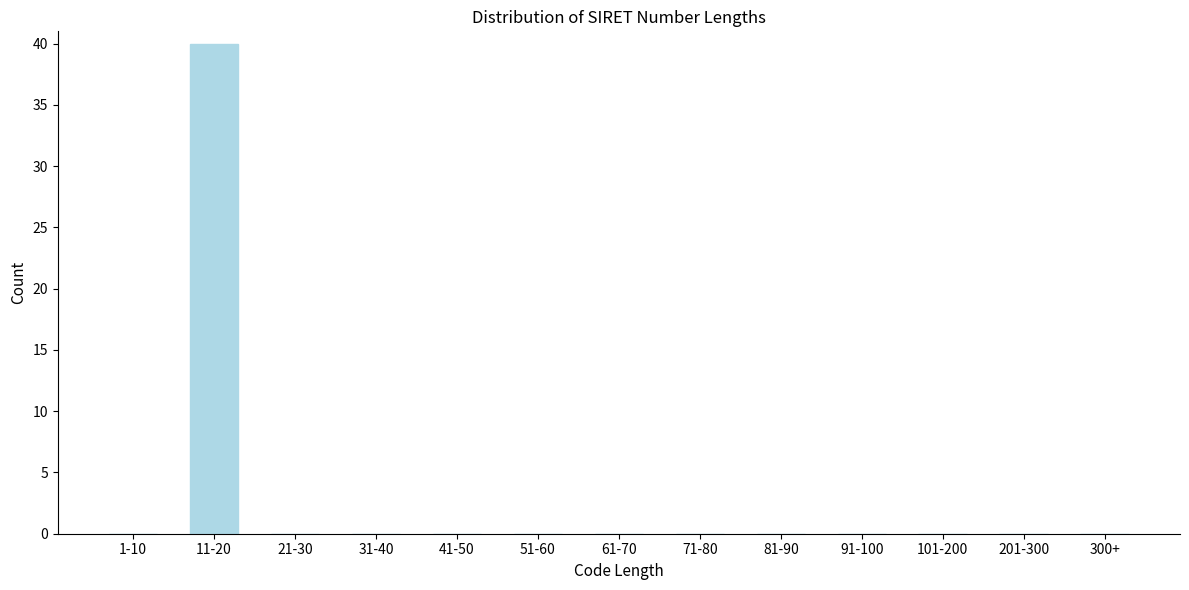

Reading left to right, transcribe all the data shown in this chart.

1-10=0	11-20=40	21-30=0	31-40=0	41-50=0	51-60=0	61-70=0	71-80=0	81-90=0	91-100=0	101-200=0	201-300=0	300+=0